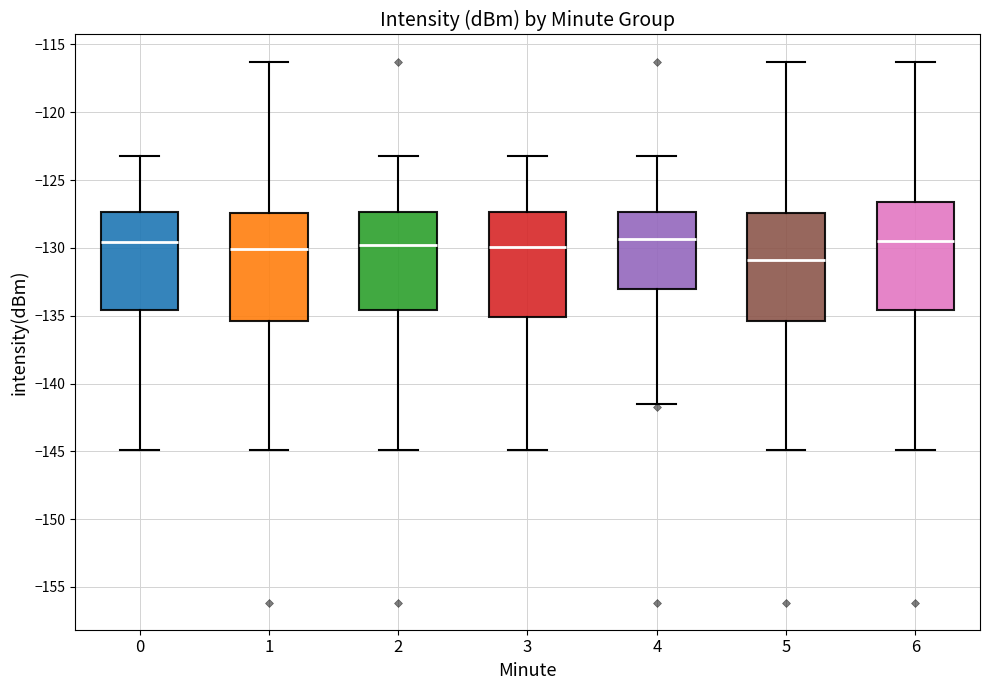

Which box's median line is the lowest?

5